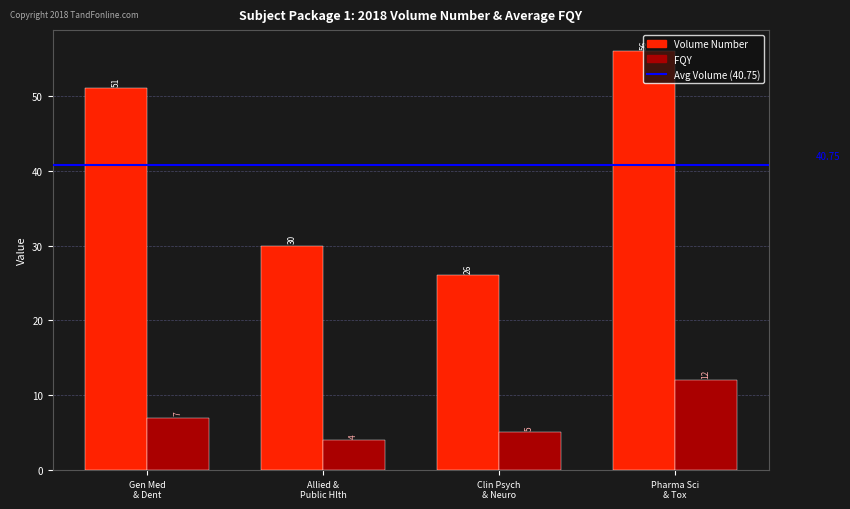

Which series has the largest range (max minus min)?

Volume Number